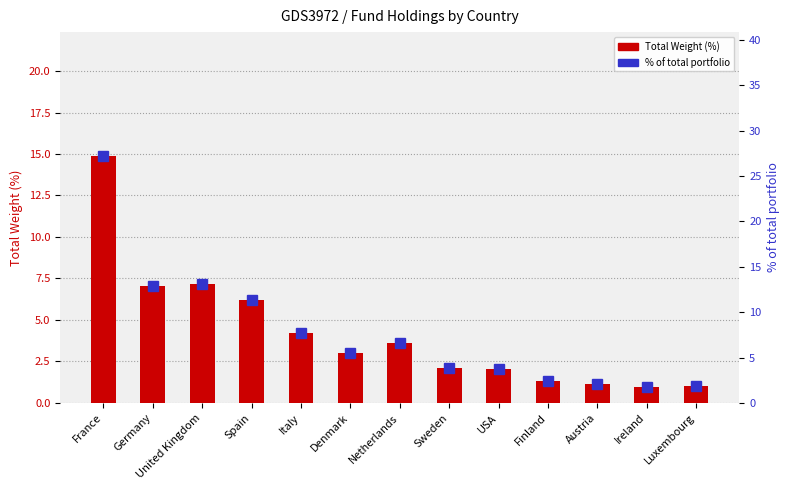

At which label is Total Weight (%) closest to 7?

Germany